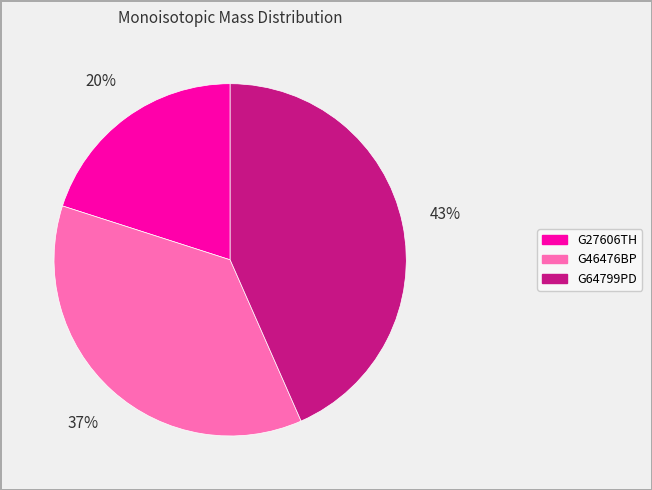

To the nearest percent, what is the average slice percentage?

33%